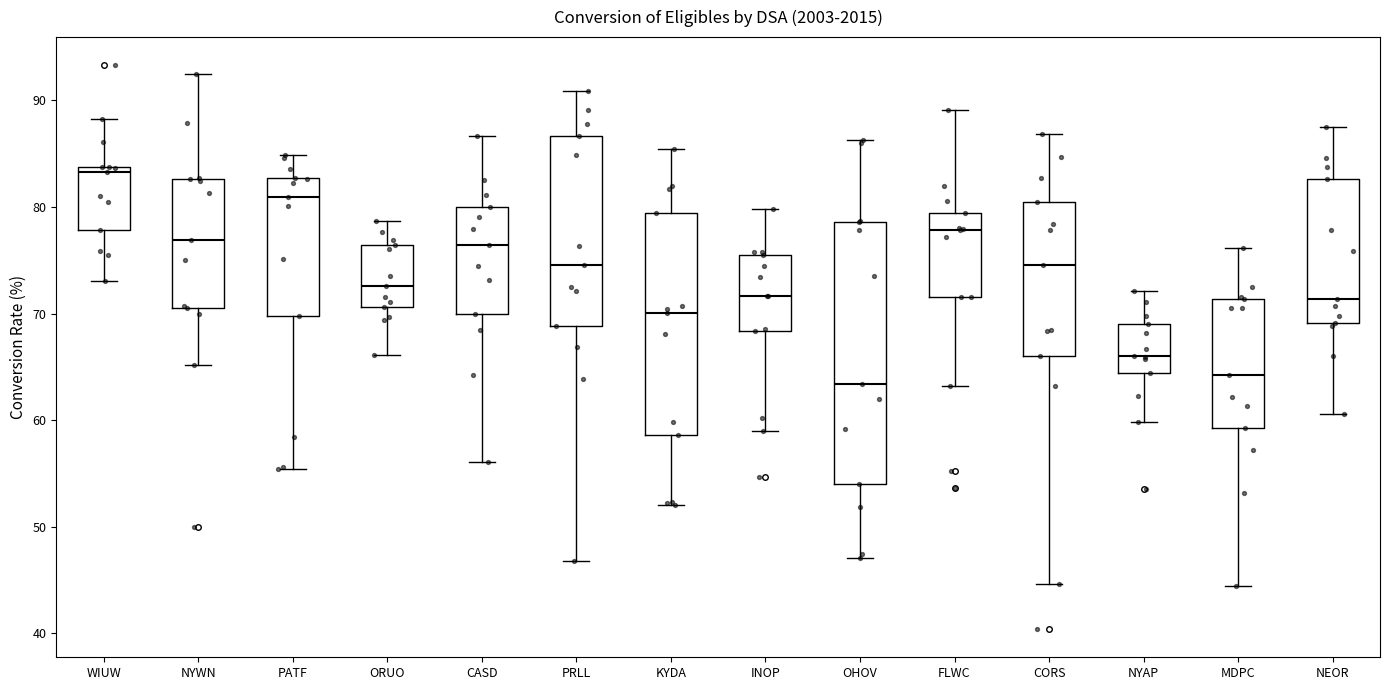

Reading left to right, transcribe this box plot: for each box, give where its median line is, the range the box spans, and where its two whiskers end, as read against the y-axis. The values are not printed on the chart, so give them approximately, as read against the axis.

WIUW: median 83, box 78 to 84, whiskers 73 to 88
NYWN: median 77, box 71 to 83, whiskers 65 to 93
PATF: median 81, box 70 to 83, whiskers 55 to 85
ORUO: median 73, box 71 to 76, whiskers 66 to 79
CASD: median 76, box 70 to 80, whiskers 56 to 87
PRLL: median 75, box 69 to 87, whiskers 47 to 91
KYDA: median 70, box 59 to 79, whiskers 52 to 85
INOP: median 72, box 68 to 76, whiskers 59 to 80
OHOV: median 63, box 54 to 79, whiskers 47 to 86
FLWC: median 78, box 72 to 79, whiskers 63 to 89
CORS: median 75, box 66 to 81, whiskers 45 to 87
NYAP: median 66, box 64 to 69, whiskers 60 to 72
MDPC: median 64, box 59 to 71, whiskers 44 to 76
NEOR: median 71, box 69 to 83, whiskers 61 to 88